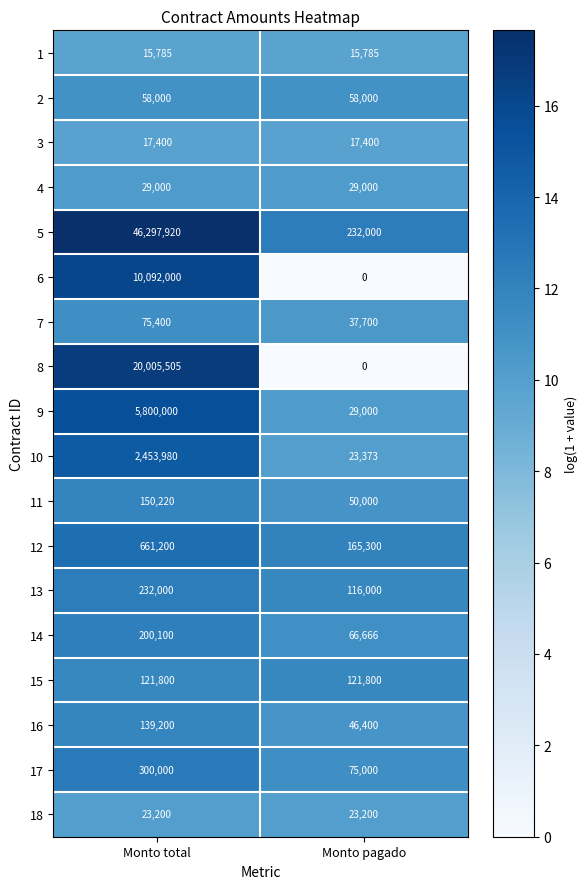

The 9 series shows 29000 at Monto pagado. True or false?

True